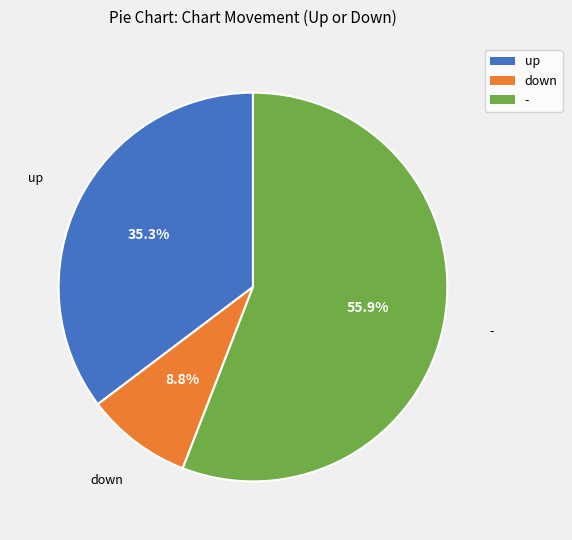

What is the ratio of the value at up to the value at -?

0.6